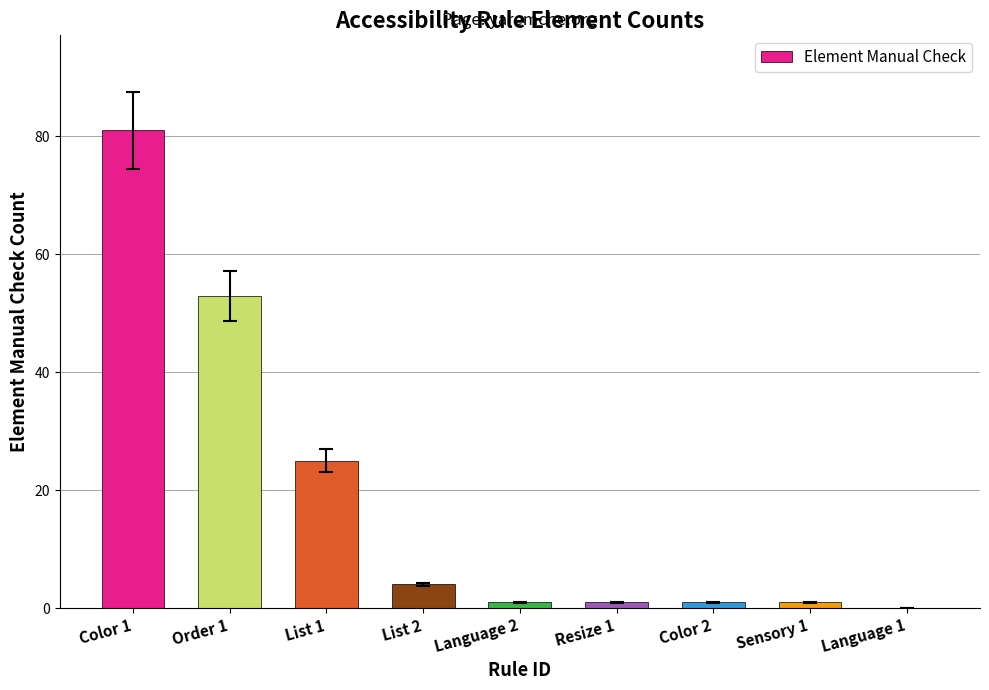

Read the value at Order 1.

53